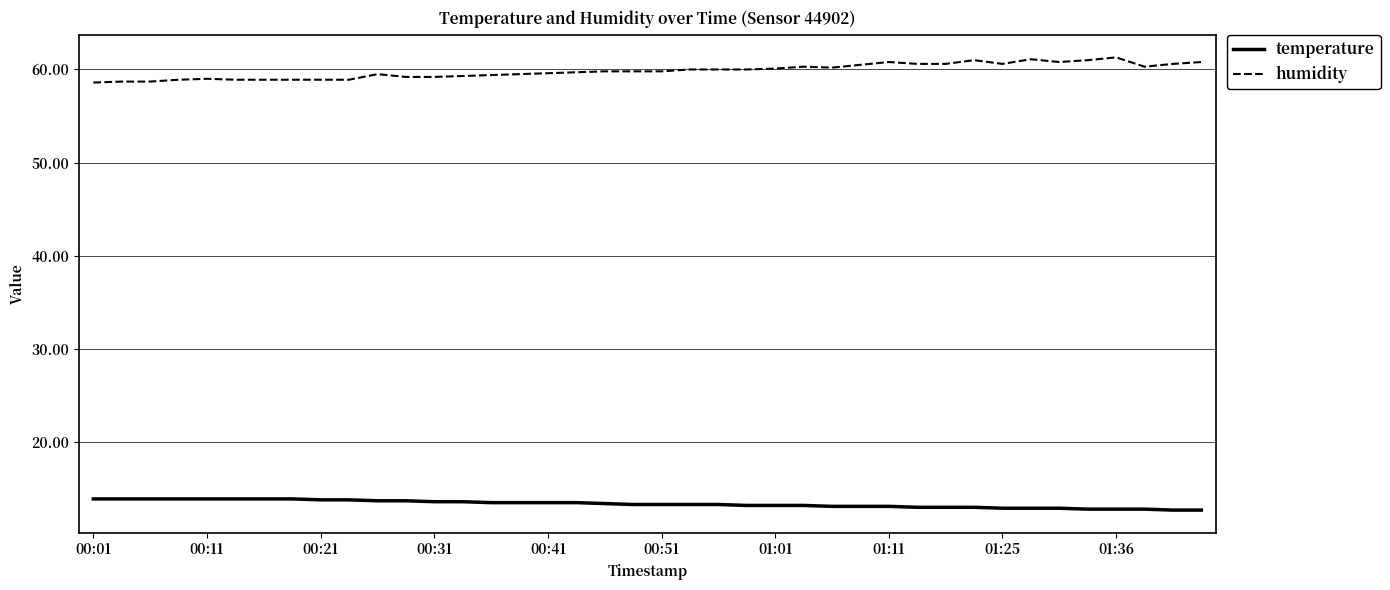

Which series has the largest total across all categories?

humidity